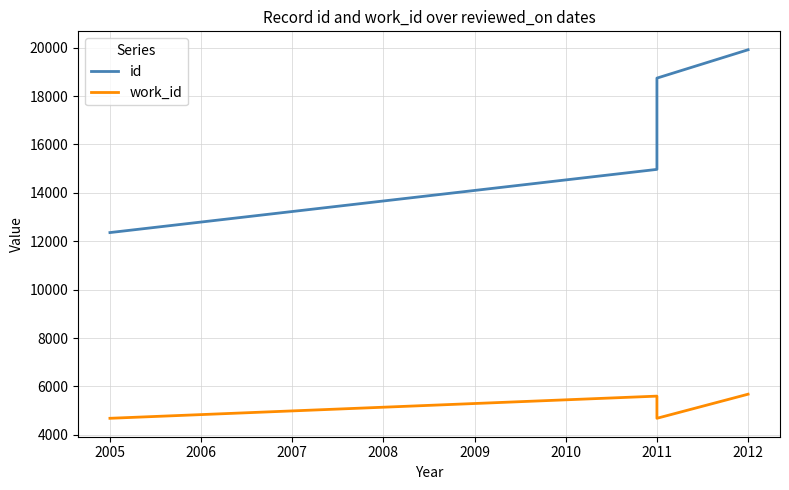

What is the value of the id point at the 4th from the left?

19913